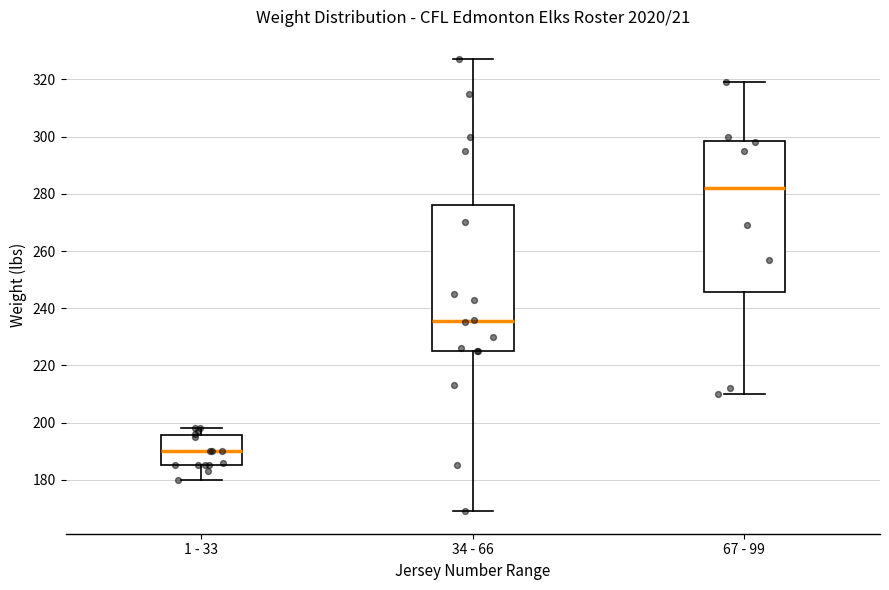

Where is the lower edge of the box for 34 - 66 on the y-axis? The values are not printed on the chart, so give them approximately, as read against the axis.

226